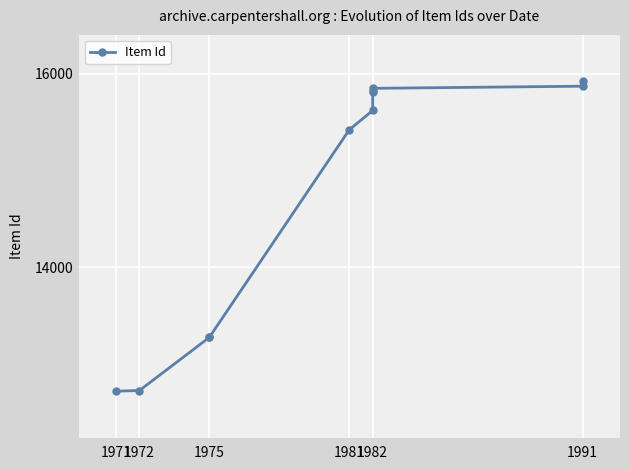

Reading left to right, list all the values displayed in this chart.

12720	12727	13276	13277	15422	15620	15815	15820	15849	15871	15921